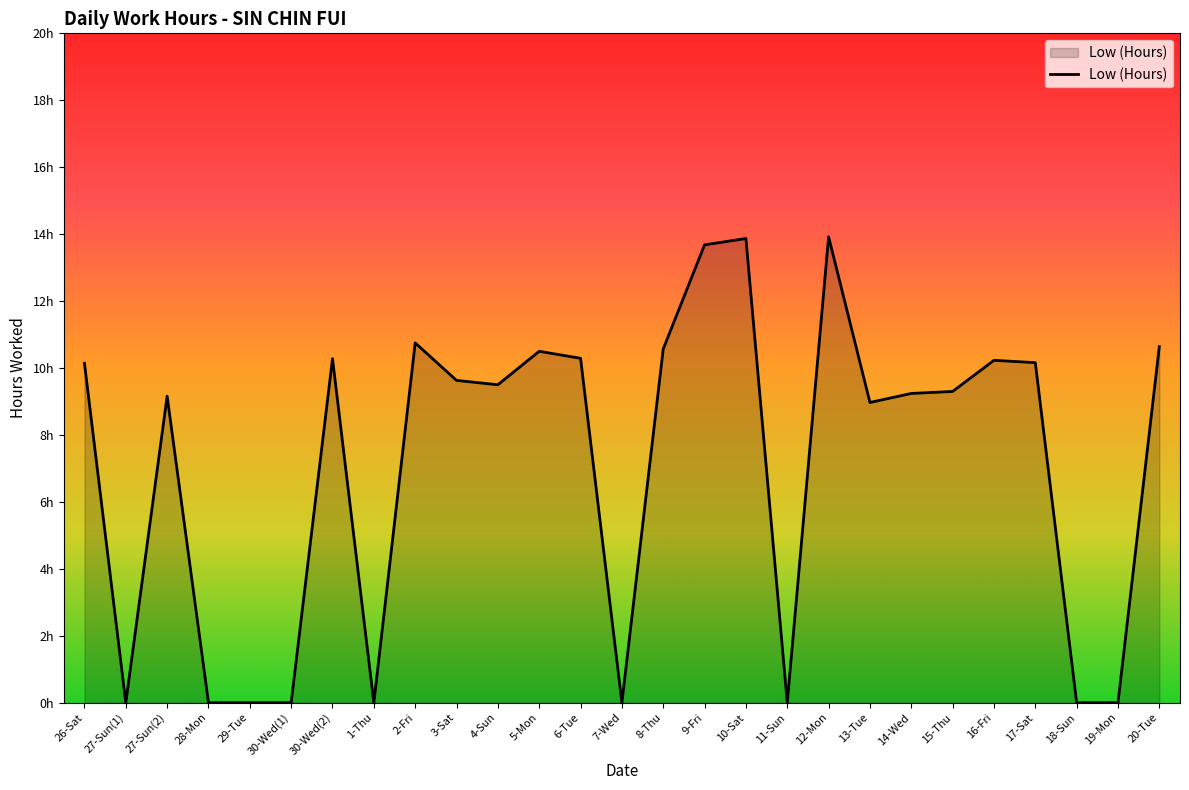

At which category does the data reach its first local peak?

27-Sun(2)